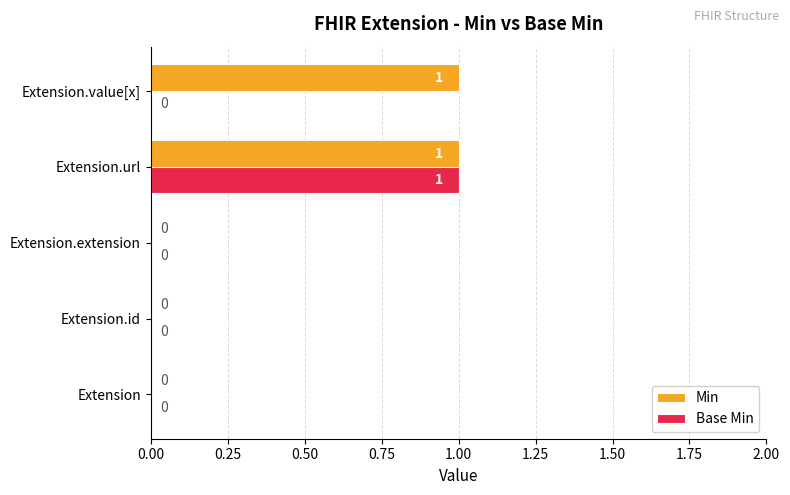

How many Min values are between 0 and 1?

5